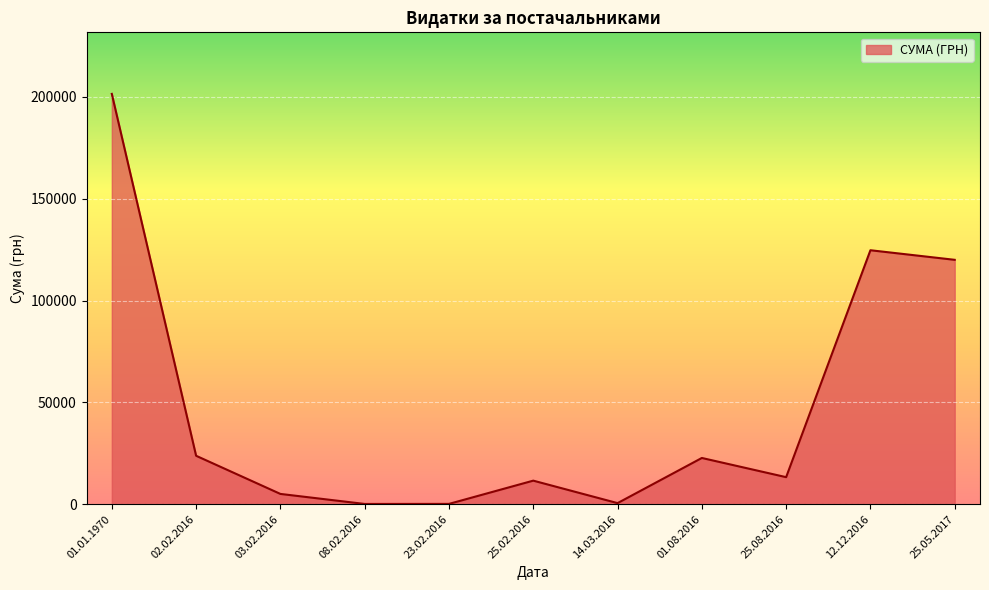

What is the difference between the maximum and minimum values?

201340.4